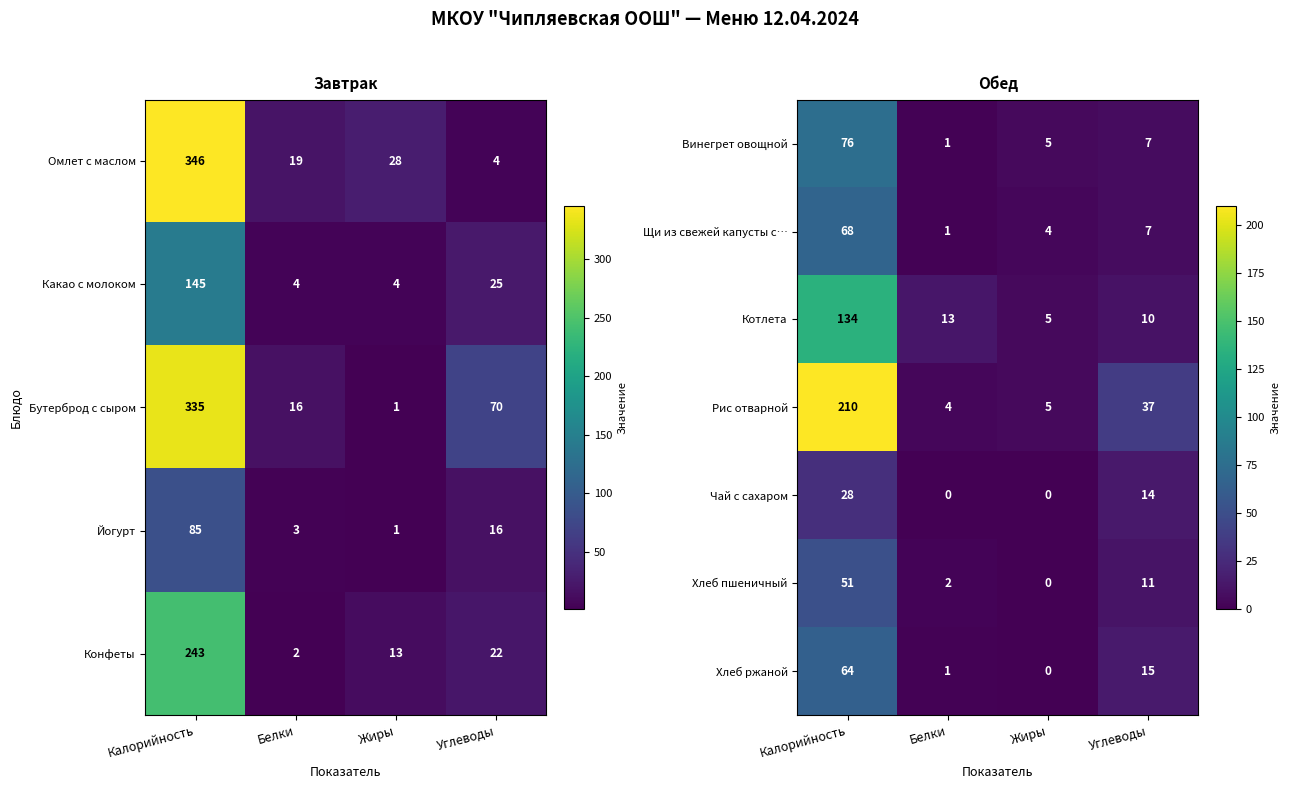

How many data points does each series have?

4